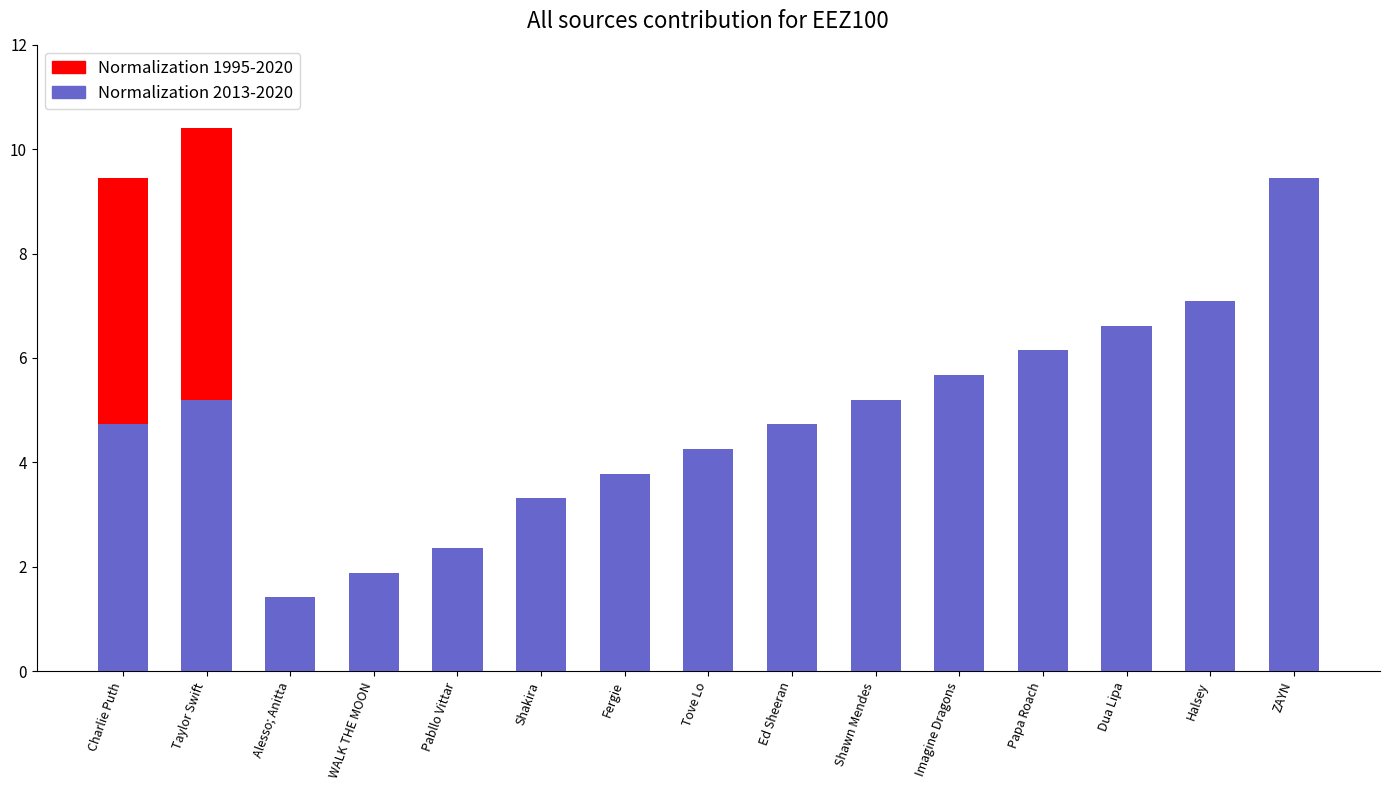

What is the label of the 2nd bar from the left?

Taylor Swift